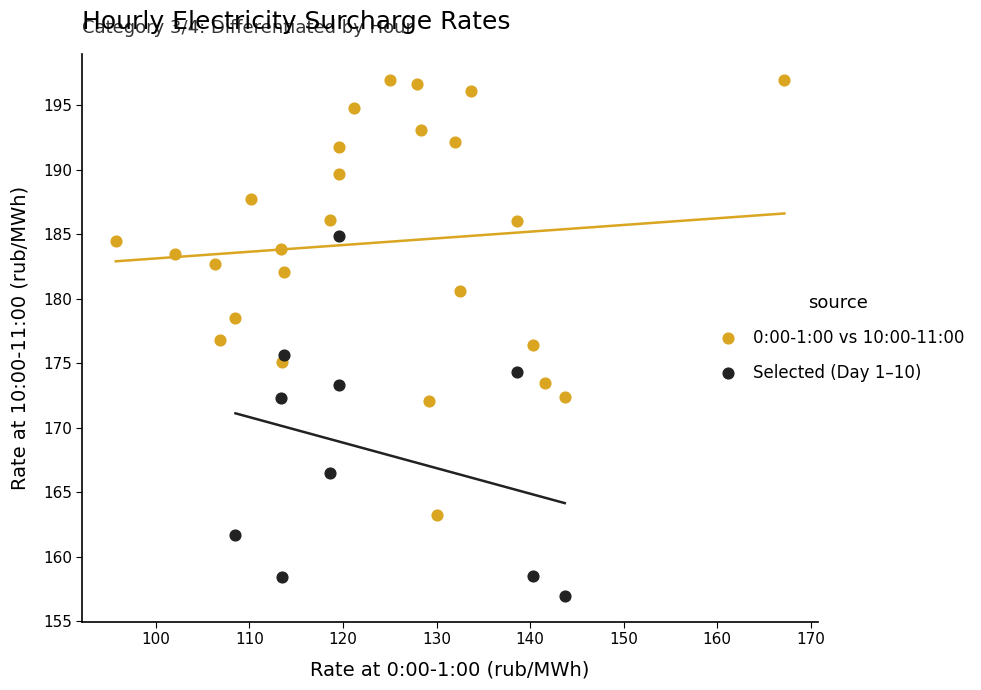

Which series has the largest Y range (max minus min)?

0:00-1:00 vs 10:00-11:00